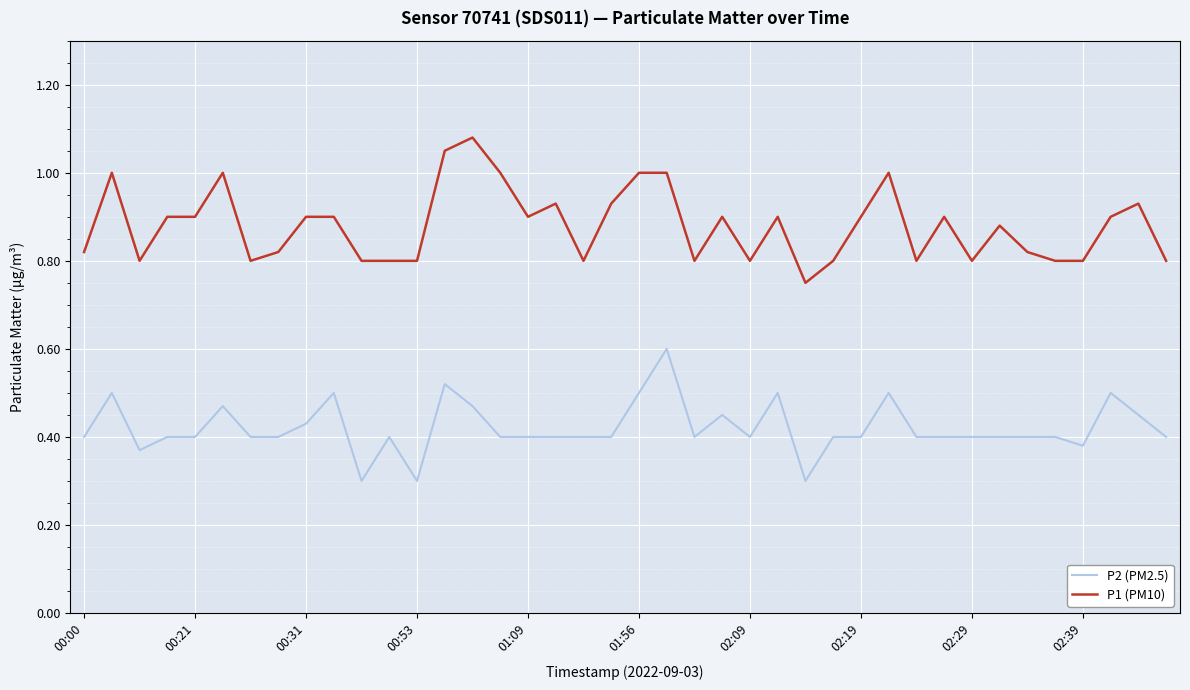

List the series in order of their peak value, highest first.

P1 (PM10), P2 (PM2.5)